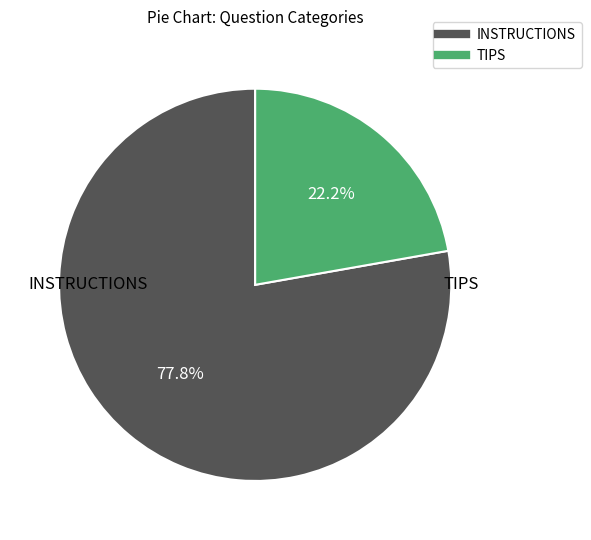

To the nearest percent, what is the combined percentage of INSTRUCTIONS and TIPS?

100%